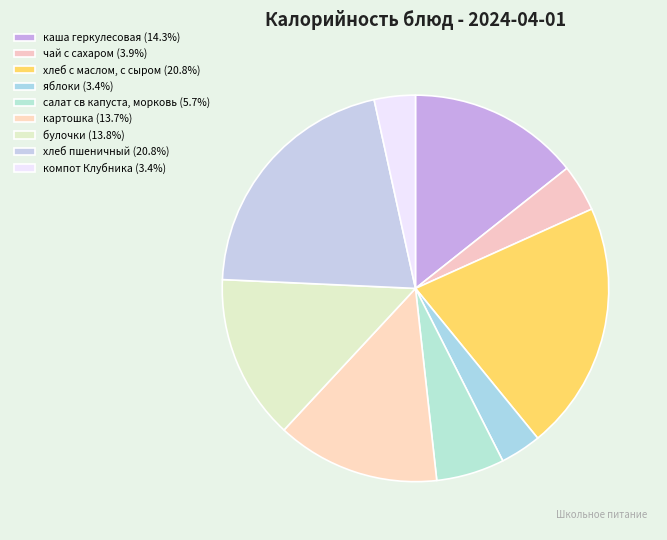

To the nearest percent, what percentage of the pie is каша геркулесовая?

14%